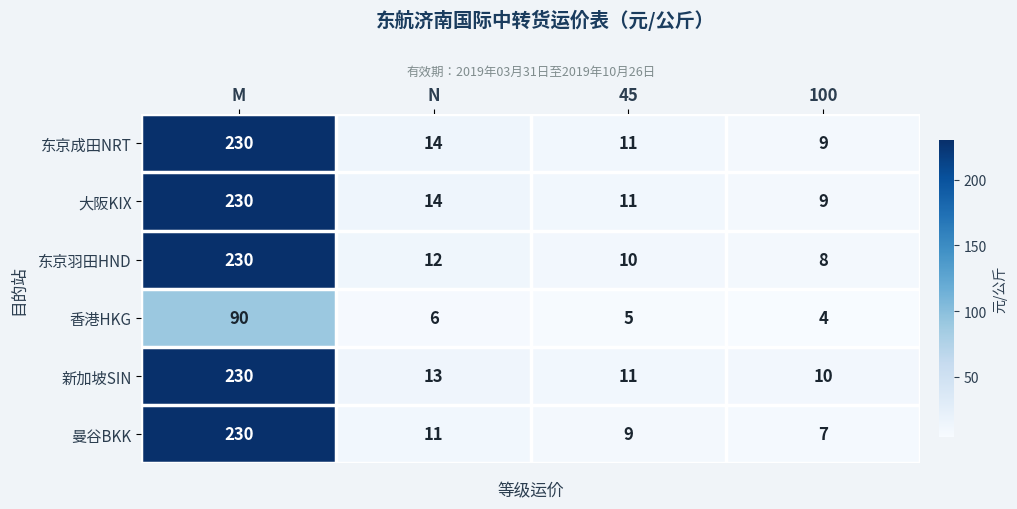

What is the total value across all series at N?

70